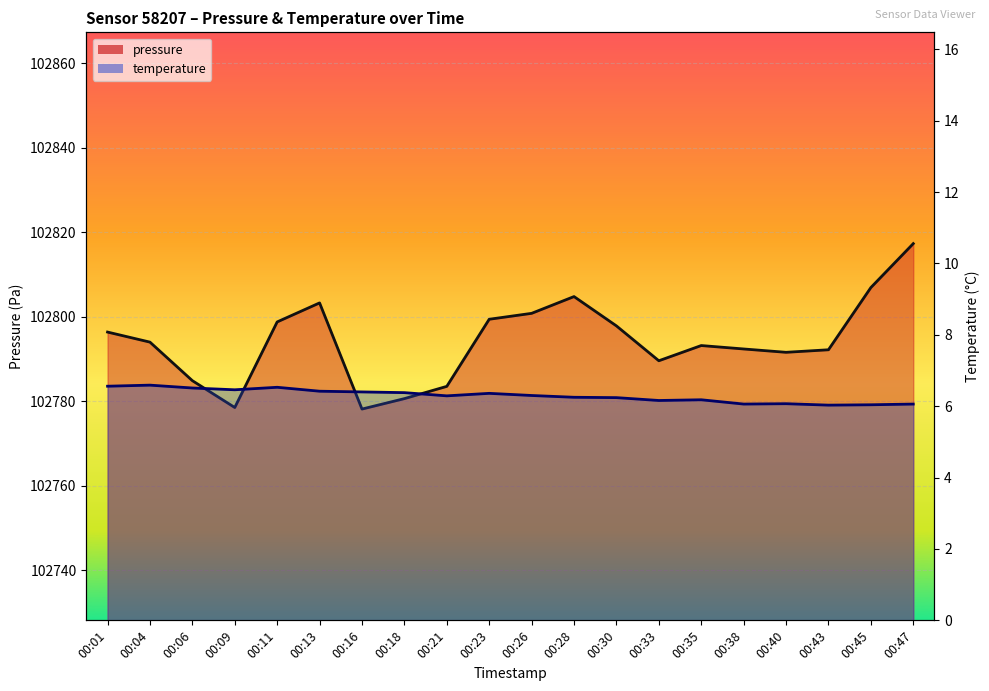

Which series has the widest spread of values?

pressure